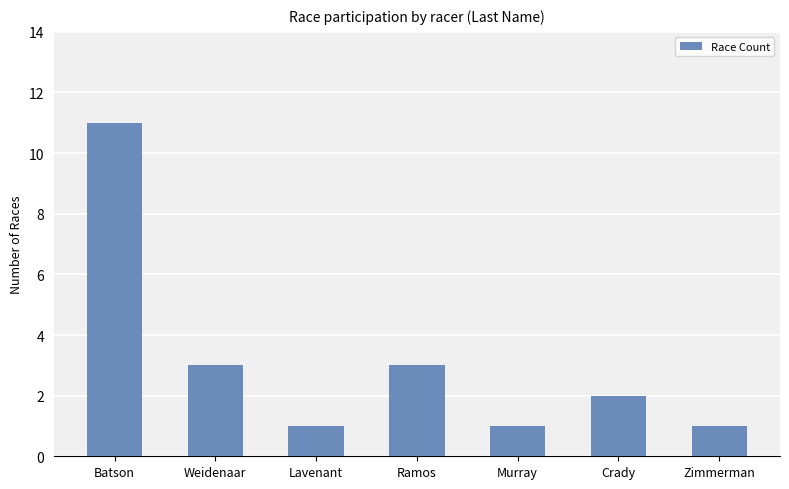

Count the number of categories in the chart.

7